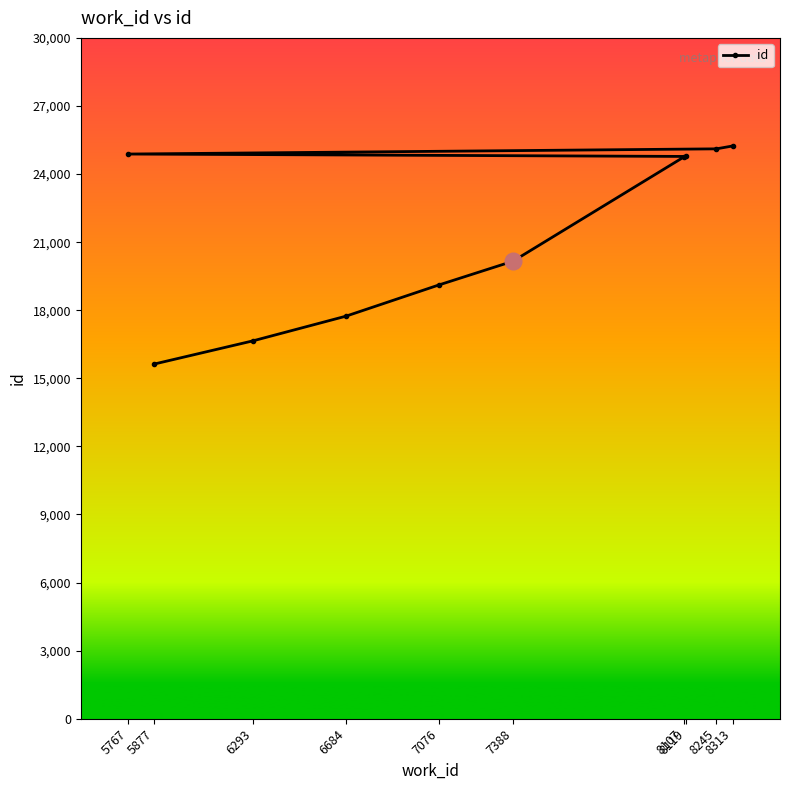

What is the difference between the second highest and minimum values?

9481